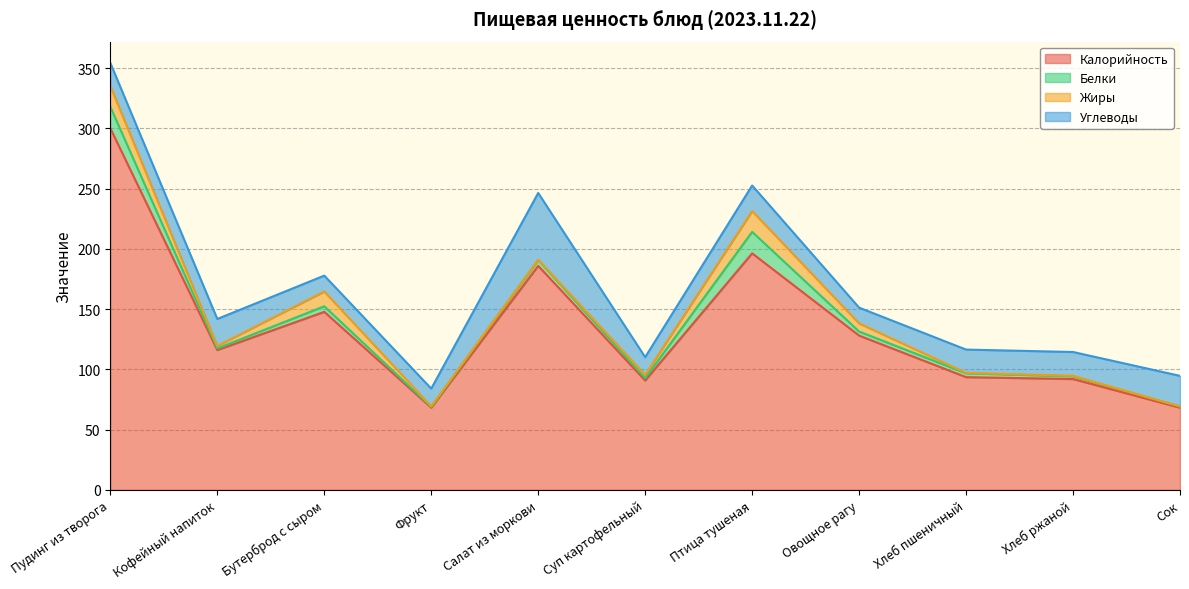

In Калорийность, how many points are lower than both neighbors (excluding endpoints)?

3